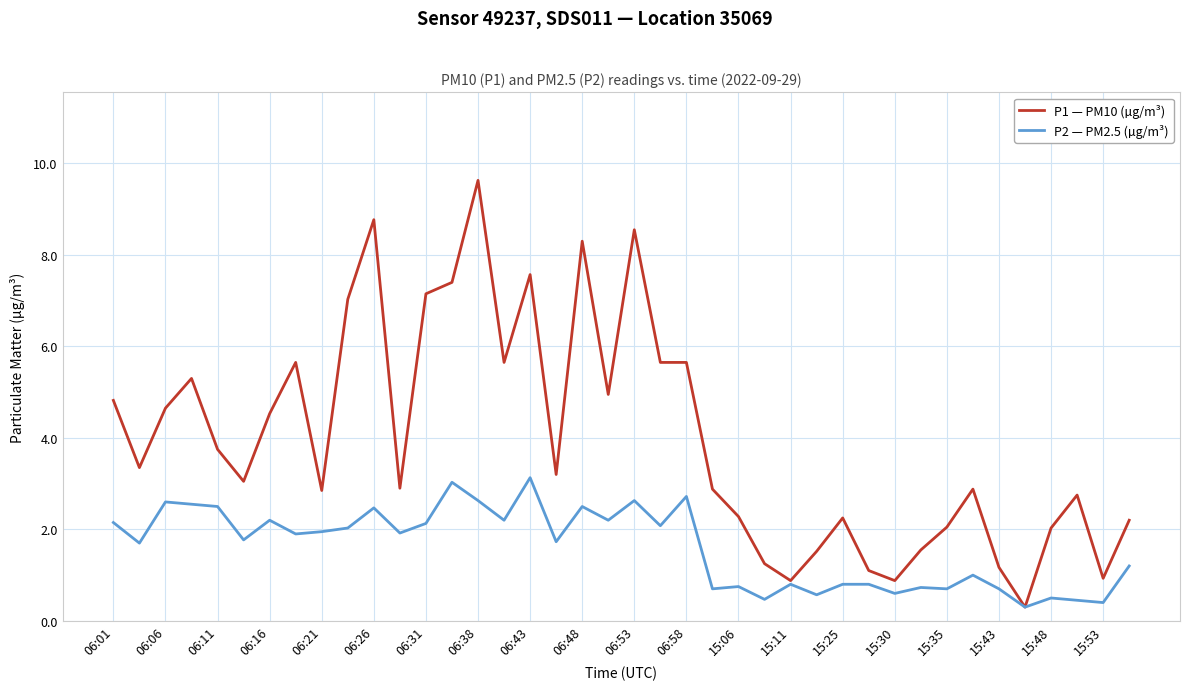

What is the lowest value of the P1 — PM10 (µg/m³) series?

0.3